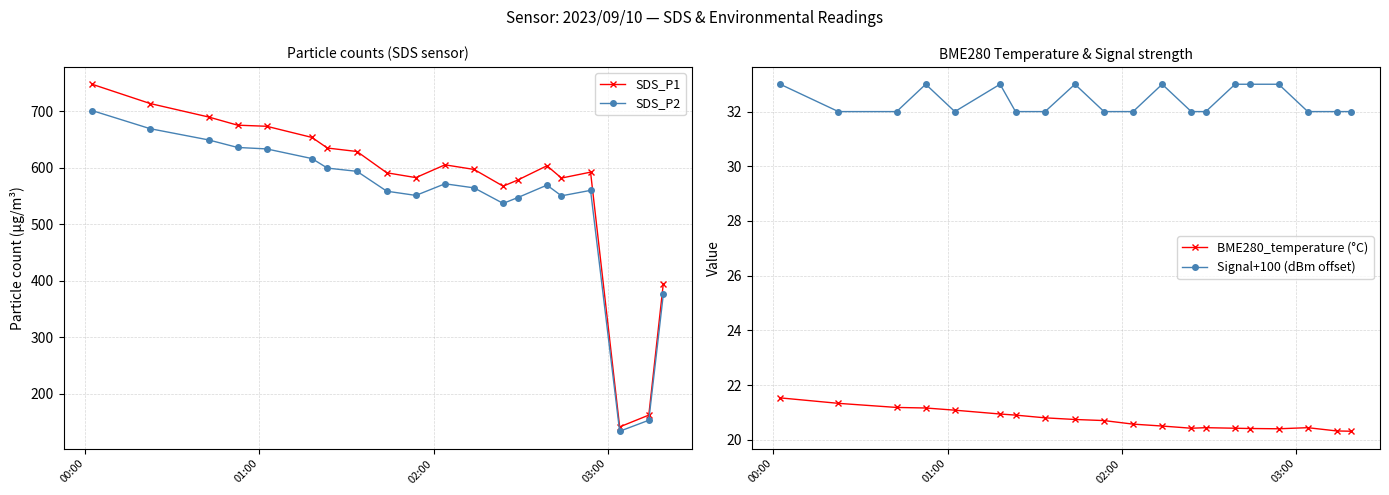

True or false: SDS_P1 has more than 0 interior local peaks.

True